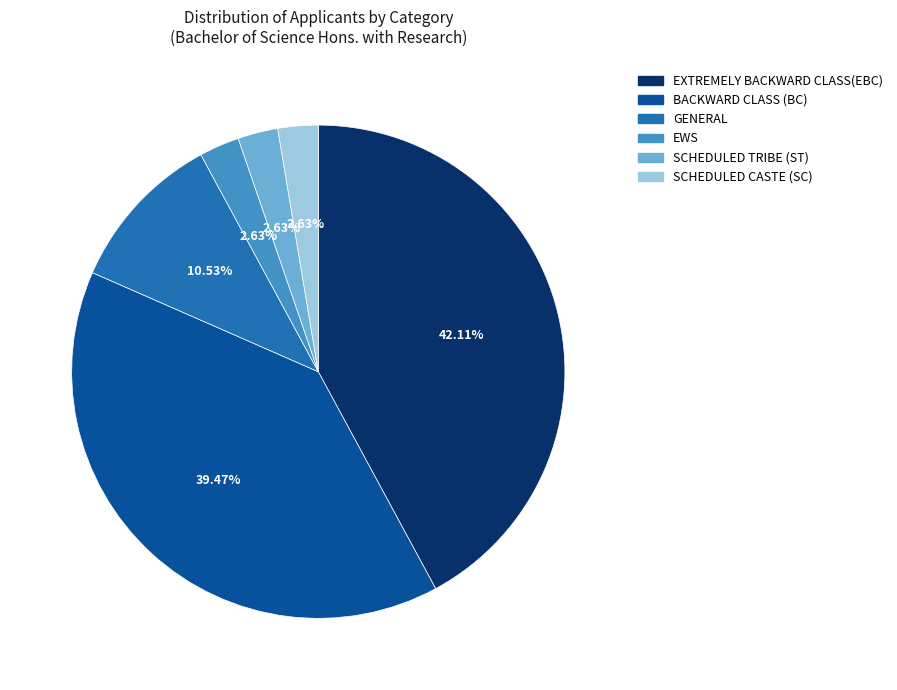

Combined, what portion of the pie is GENERAL and EXTREMELY BACKWARD CLASS(EBC)?

52.6%